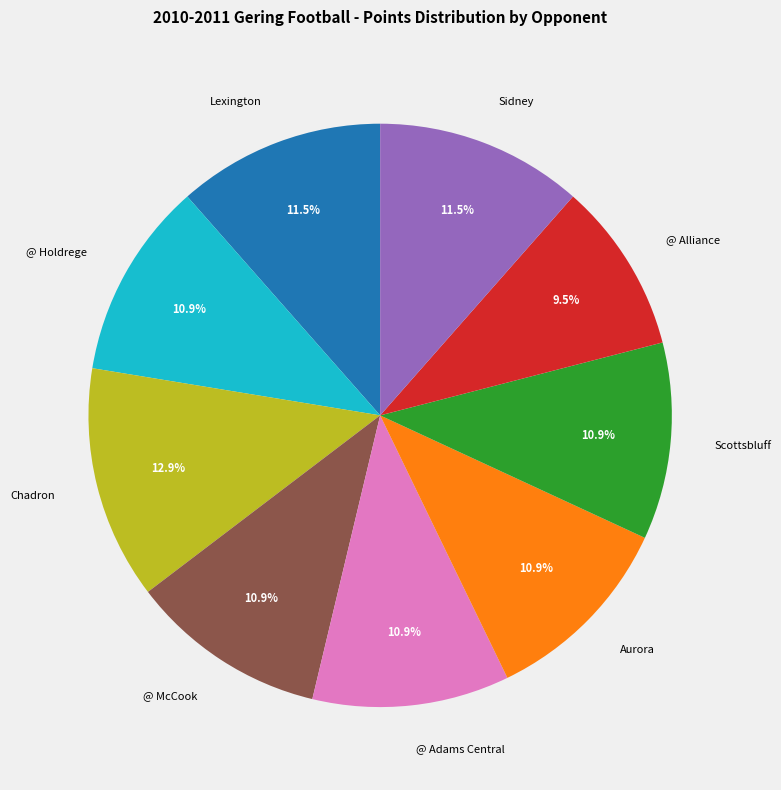

Which category has the smallest portion of the pie?

@ Alliance